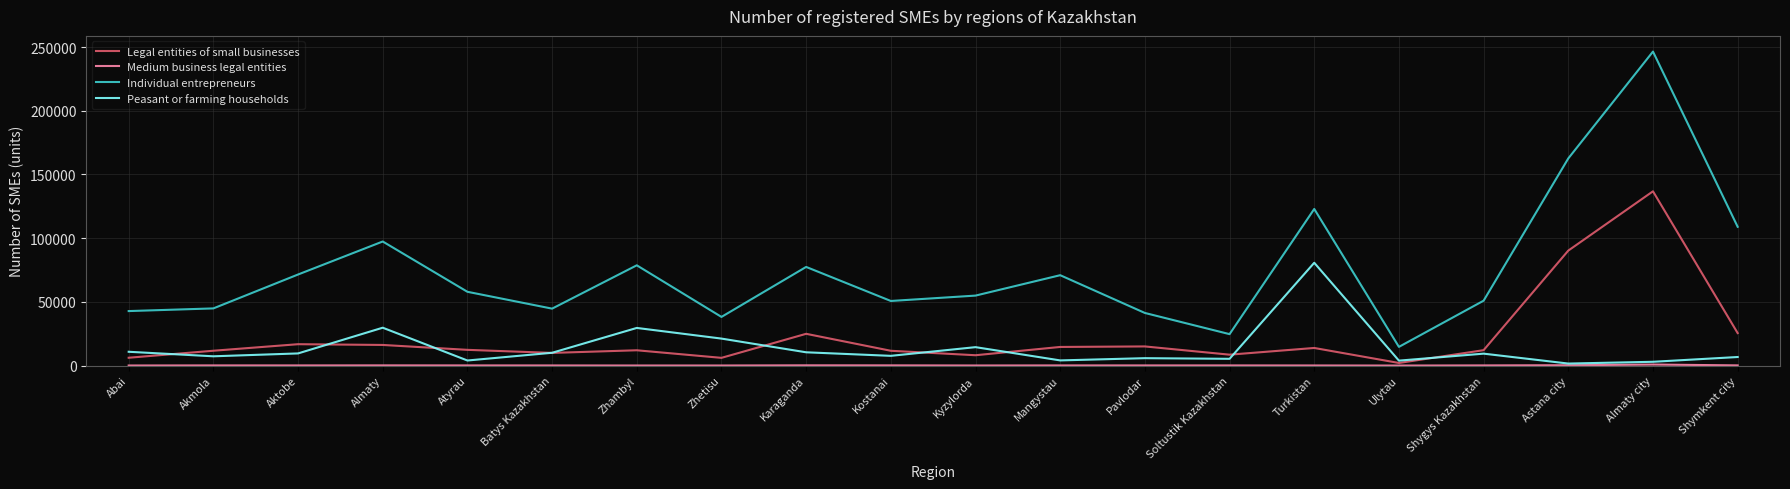

What is the greatest value displayed?

246431